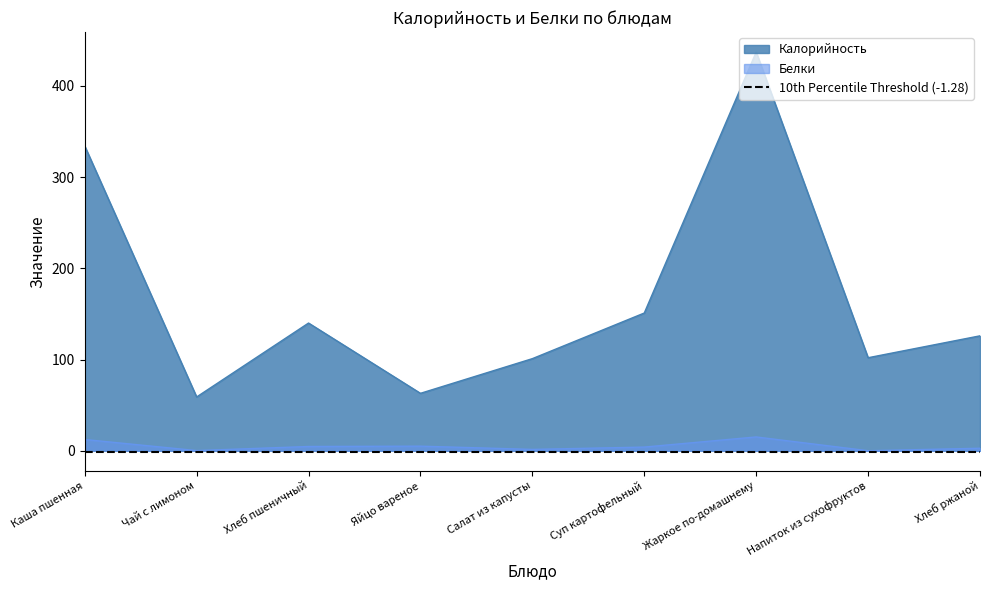

True or false: Калорийность has a value of 63.0 at Яйцо вареное.

True